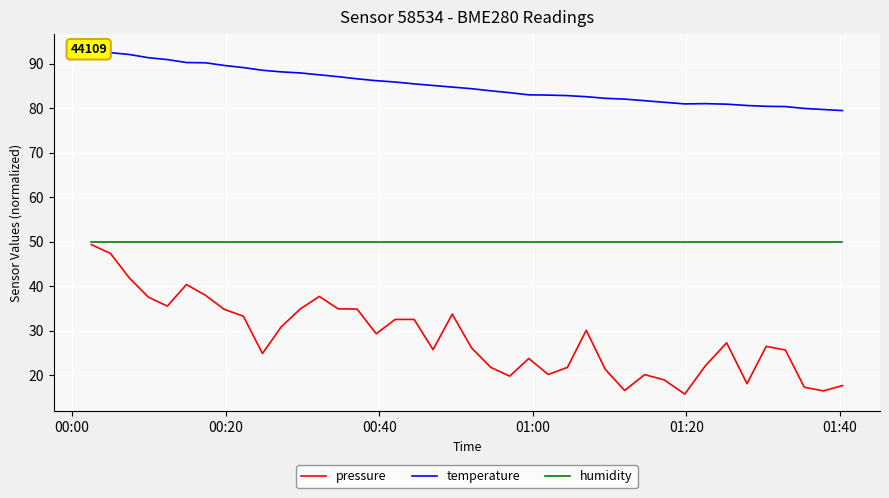

What is the lowest value of the humidity series?

50.0